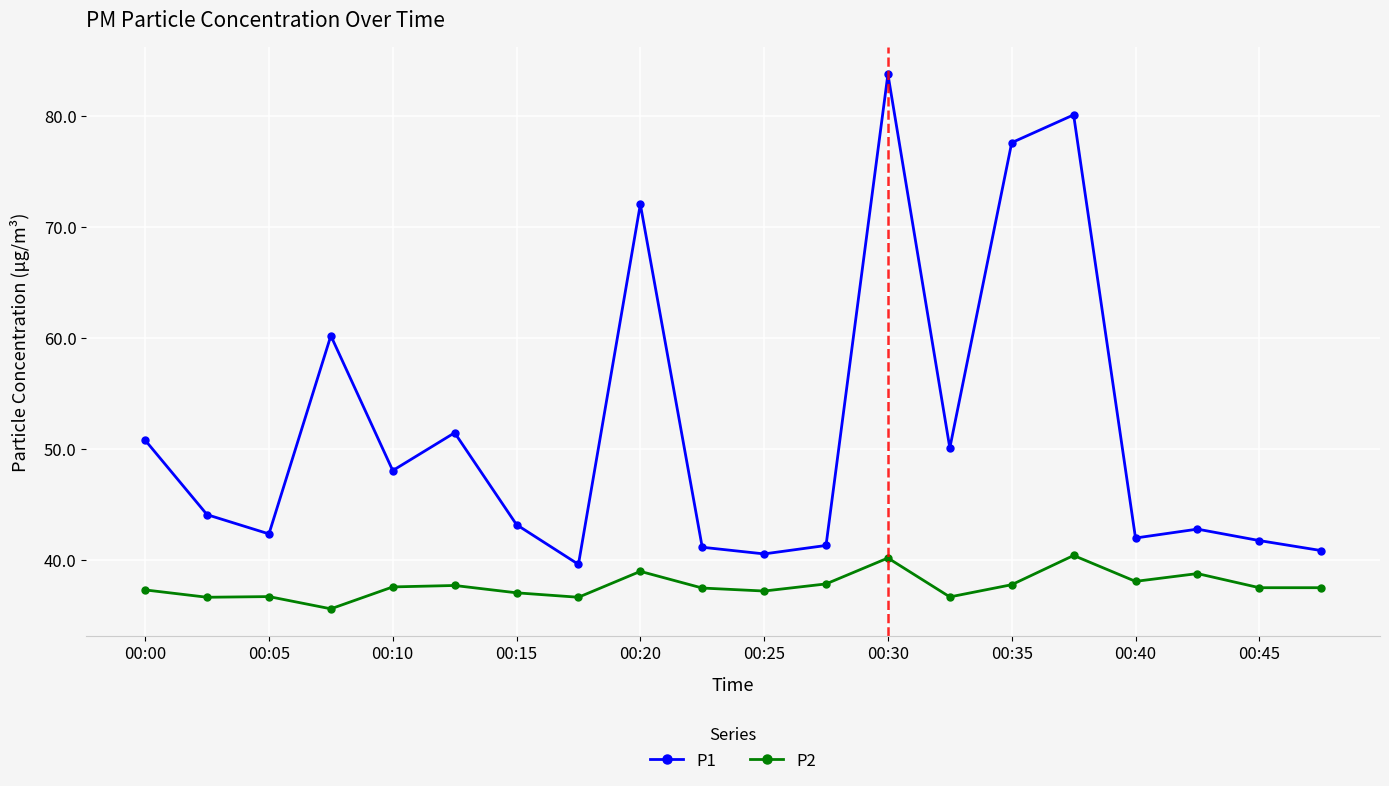

What is the difference between the maximum and minimum values in the P2 series?

4.8